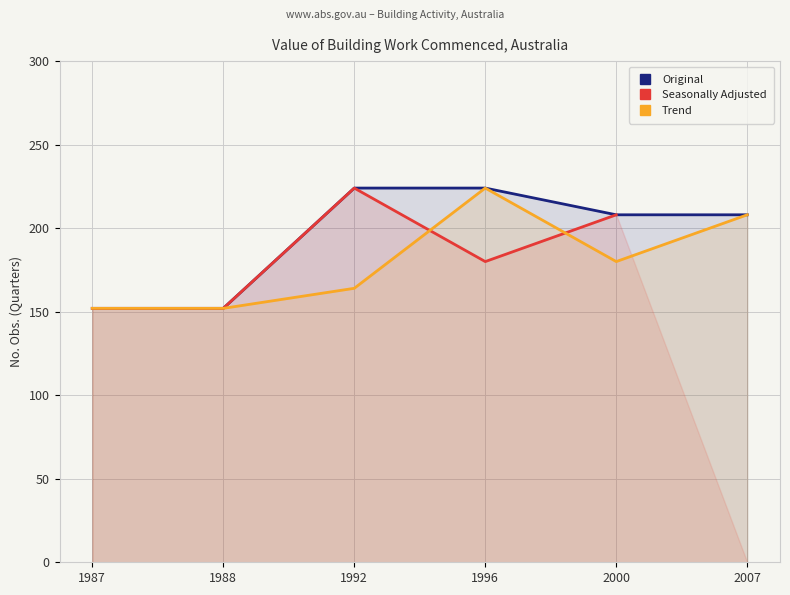

Where does the Trend series first go above 180?

1996